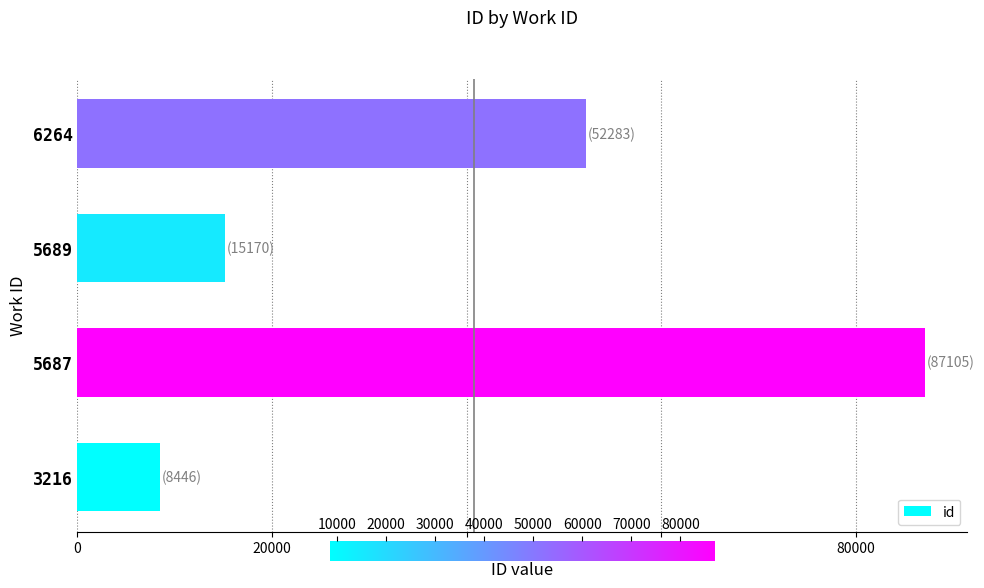

What is the sum of all values?

163004